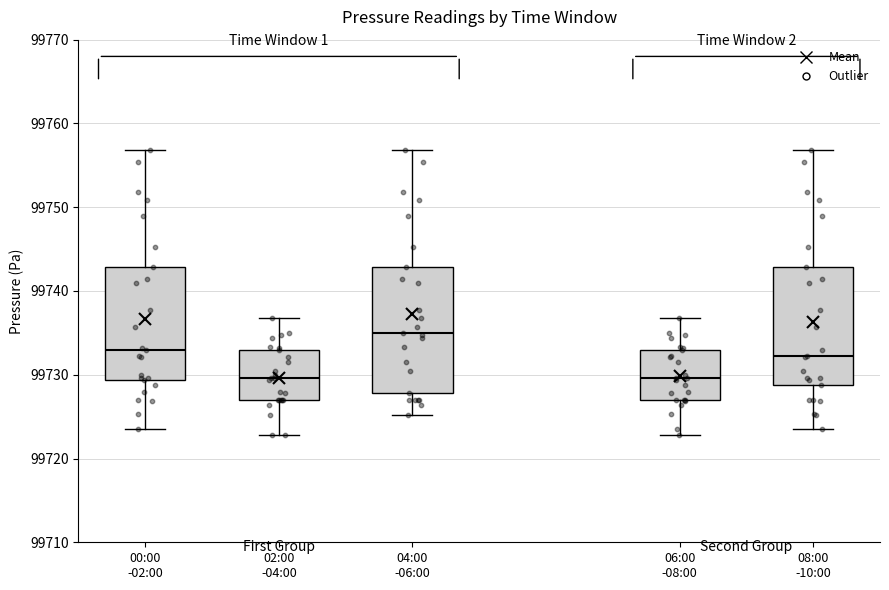

Reading left to right, read every box against the y-axis: the position of its median line, the range the box covers, and the ends of its whiskers. The values are not printed on the chart, so give them approximately, as read against the axis.

00:00 -02:00: median 99733, box 99729 to 99743, whiskers 99723 to 99757
02:00 -04:00: median 99730, box 99727 to 99733, whiskers 99723 to 99737
04:00 -06:00: median 99735, box 99728 to 99743, whiskers 99725 to 99757
06:00 -08:00: median 99730, box 99727 to 99733, whiskers 99723 to 99737
08:00 -10:00: median 99732, box 99729 to 99743, whiskers 99723 to 99757